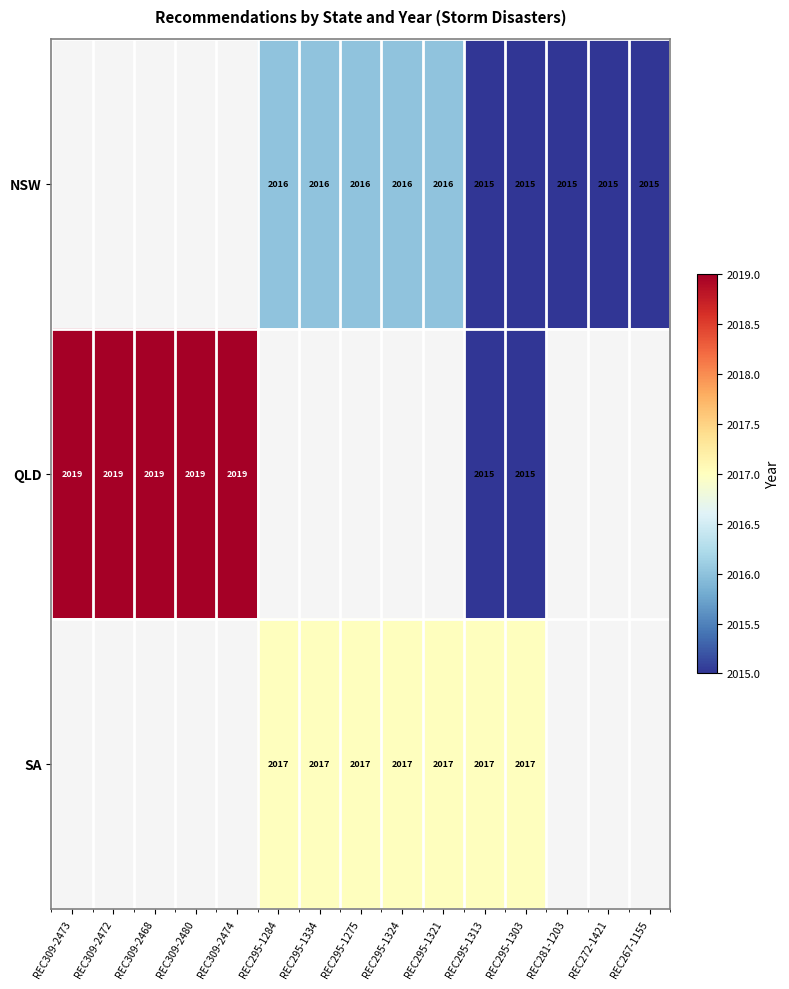

Is it true that NSW equals 2016 at REC295-1284?

True